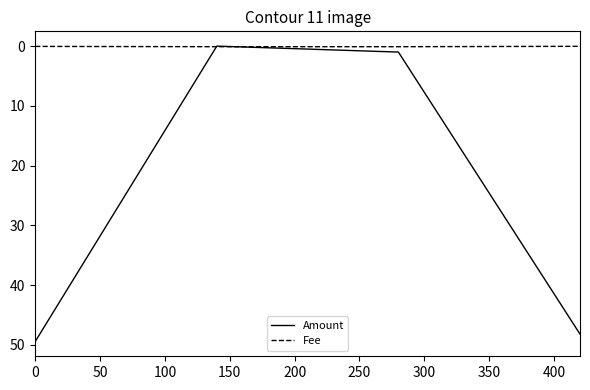

What is the highest value of the Amount series?

49.5